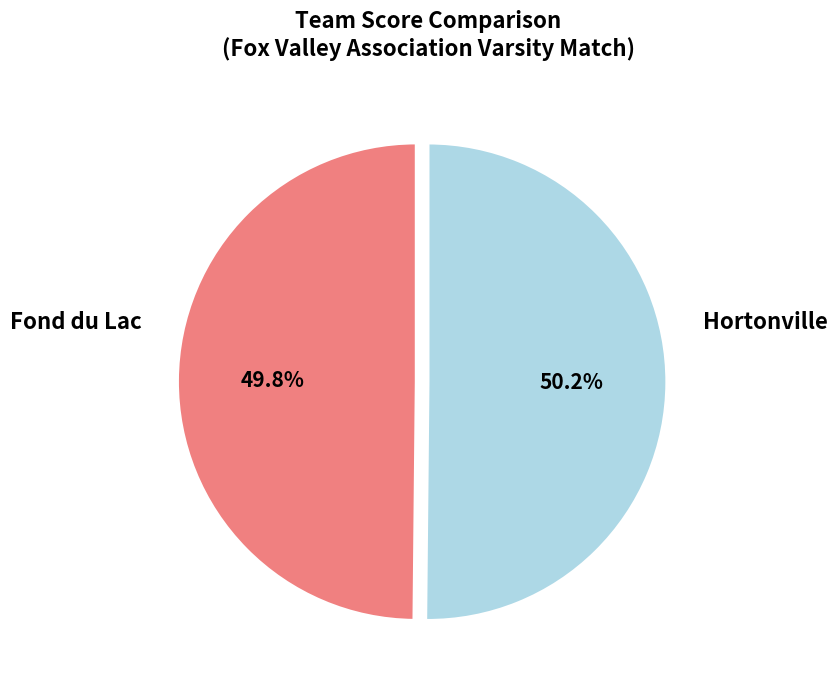

Is there any slice that represents more than half of the pie?

Yes